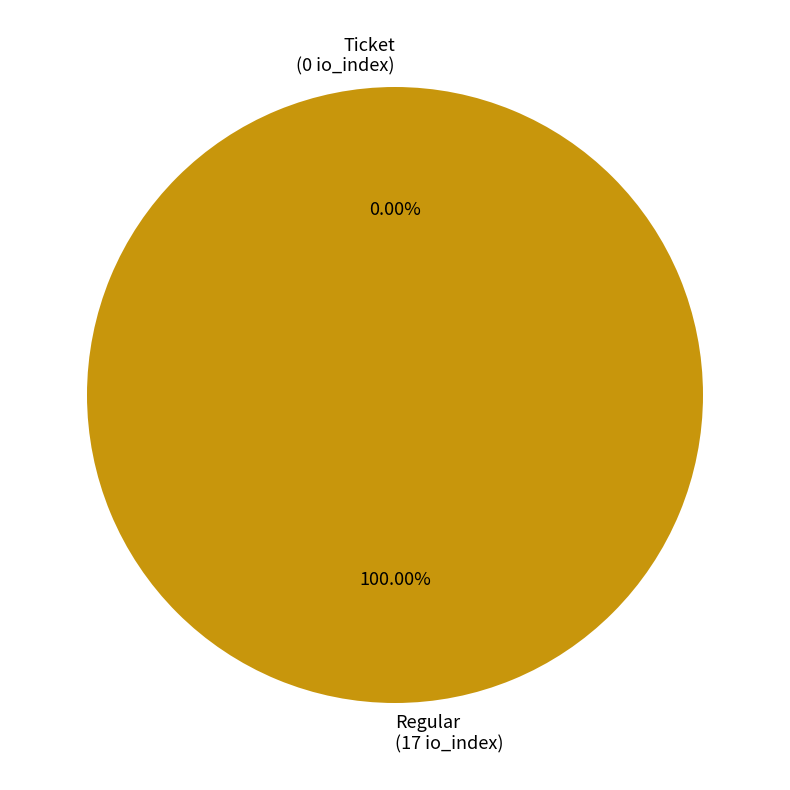

What is the smallest slice in the pie chart?

Ticket